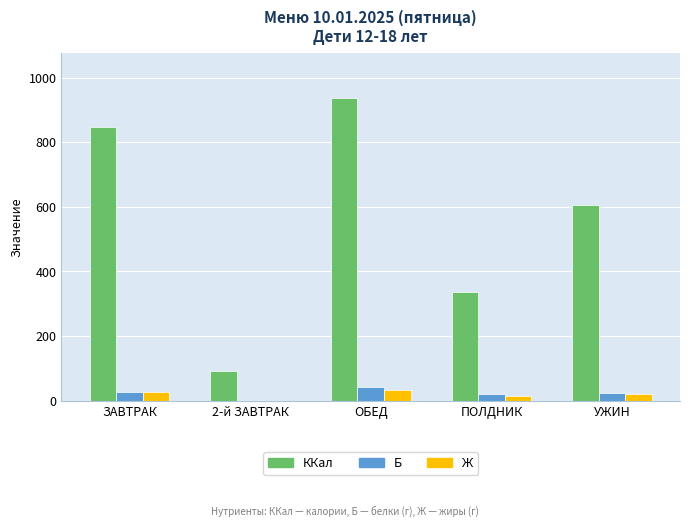

How many data points in ККал are above 604?

3